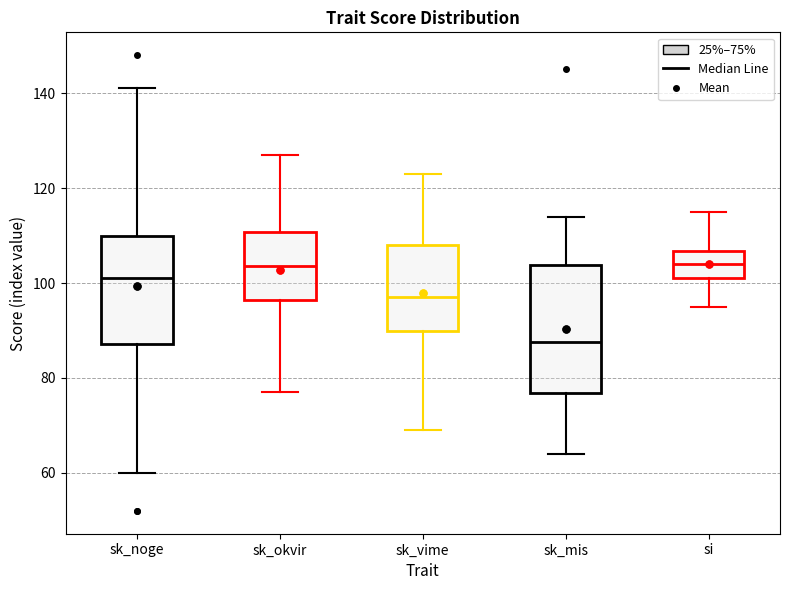

Comparing the boxes themselves (not the whiskers), which one is the tallest?

sk_mis